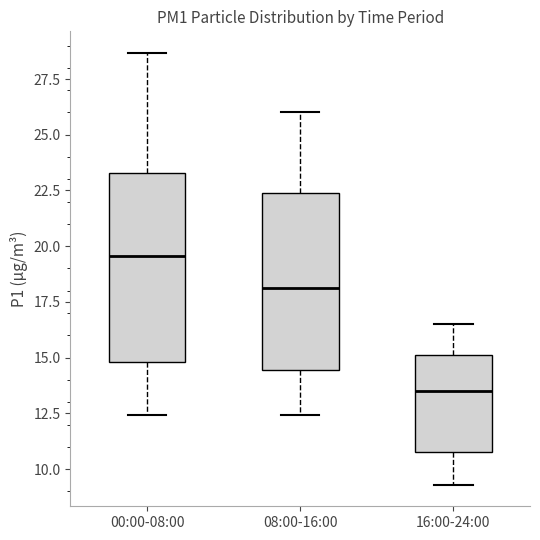

Which box's median line is the lowest?

16:00-24:00